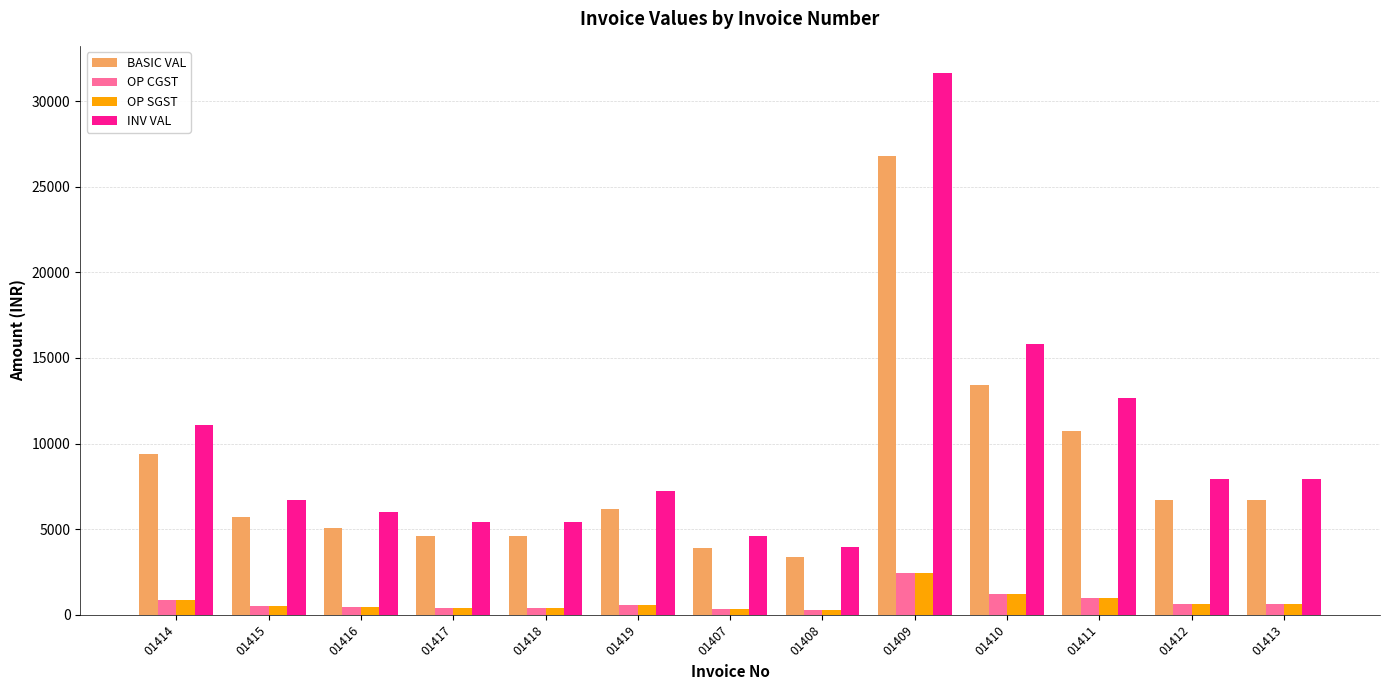

At which label is INV VAL closest to 17801?

01410